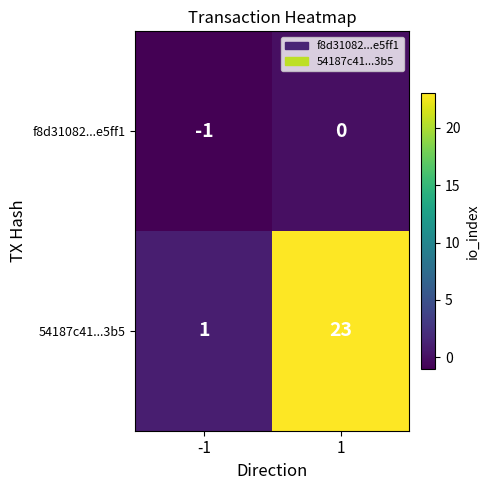

What is the difference between the 54187c41...3b5 values at 1 and -1?

22